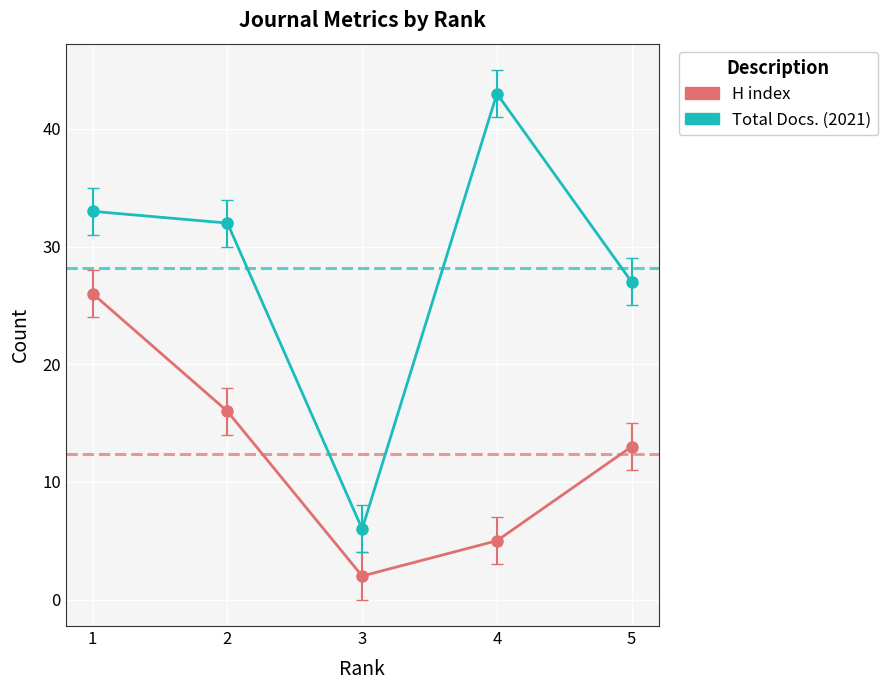

Reading right to left, transcribe all the data shown in this chart.

H index: 5=13	4=5	3=2	2=16	1=26
Total Docs. (2021): 5=27	4=43	3=6	2=32	1=33